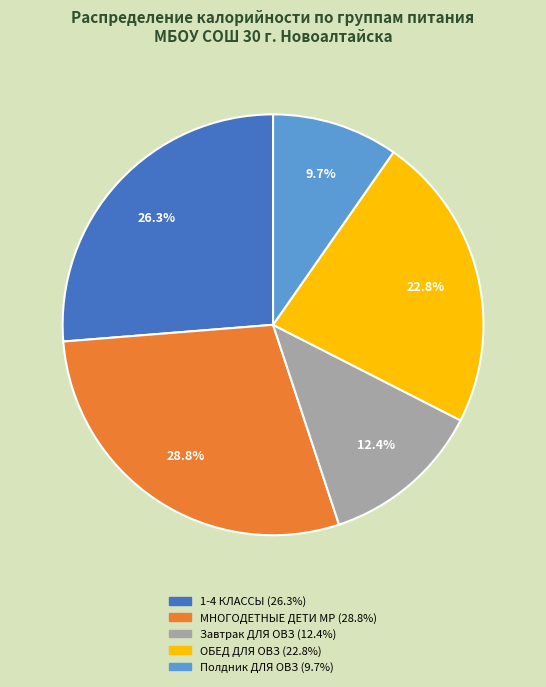

Count the number of slices in the pie.

5